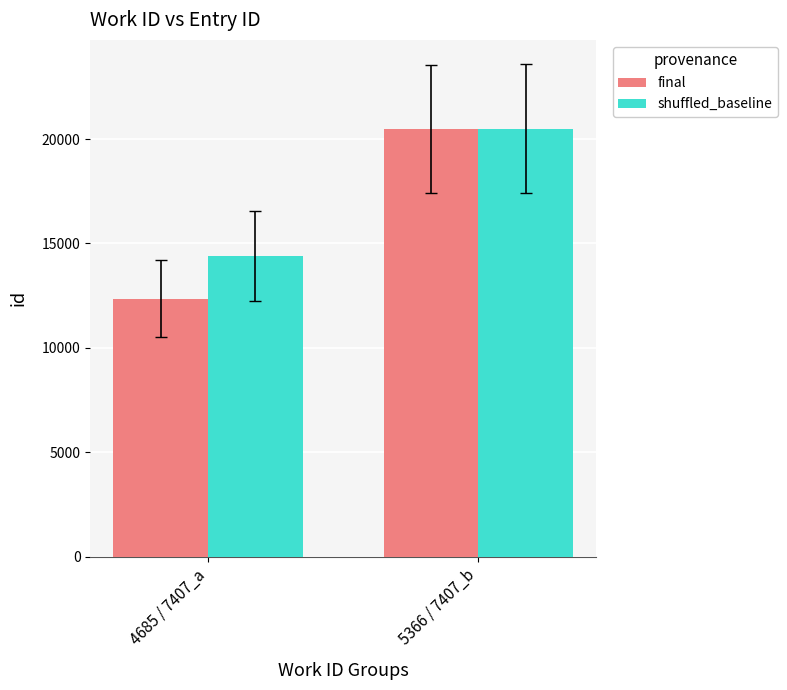

What is the average value of the shuffled_baseline series?

17450